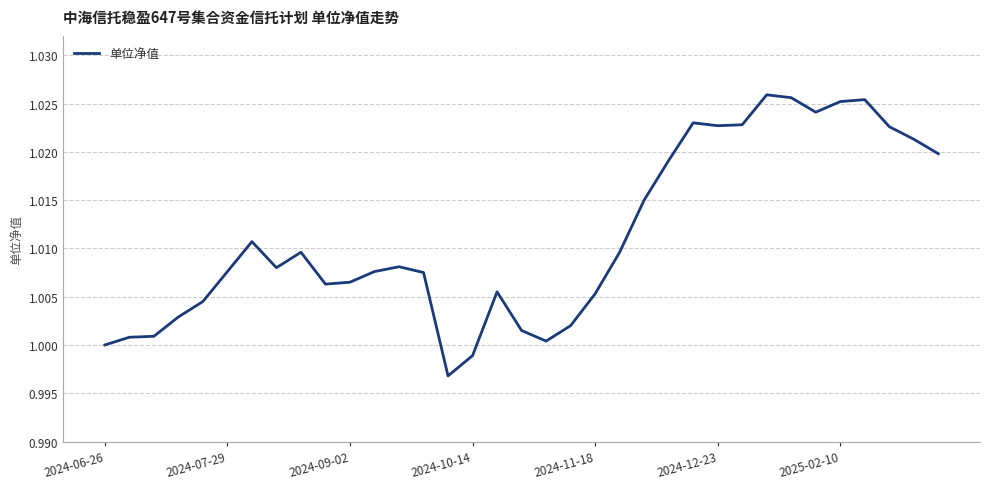

How many lines are shown in the chart?

1